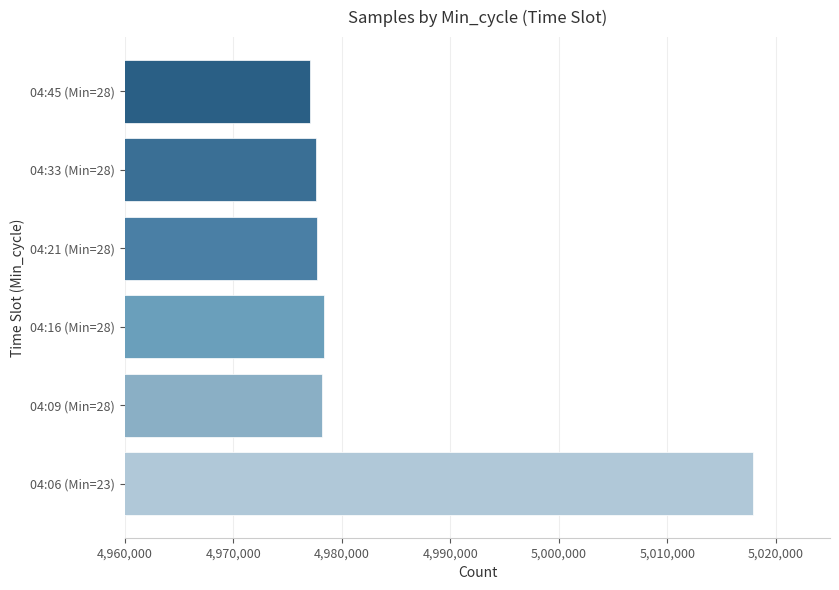

What is the maximum value shown in the chart?

5017881